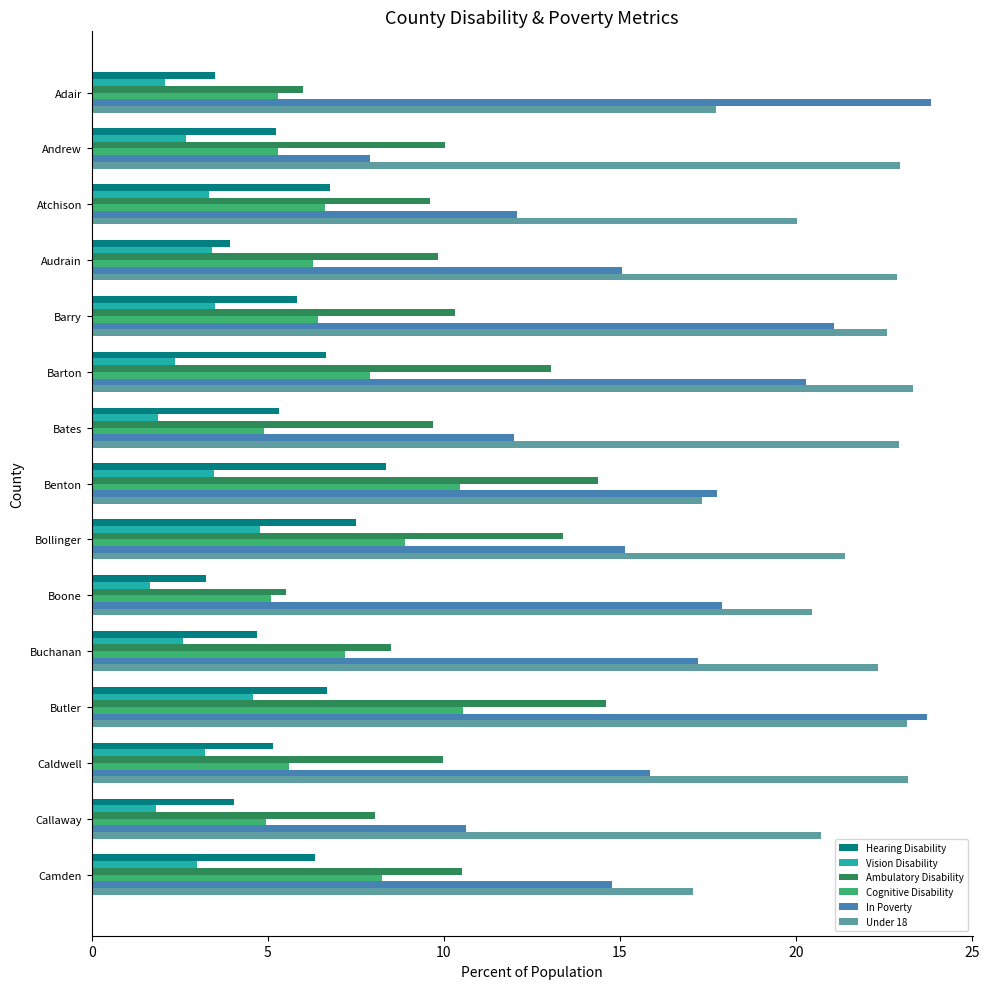

At which category is the sum across all series the highest?

Butler